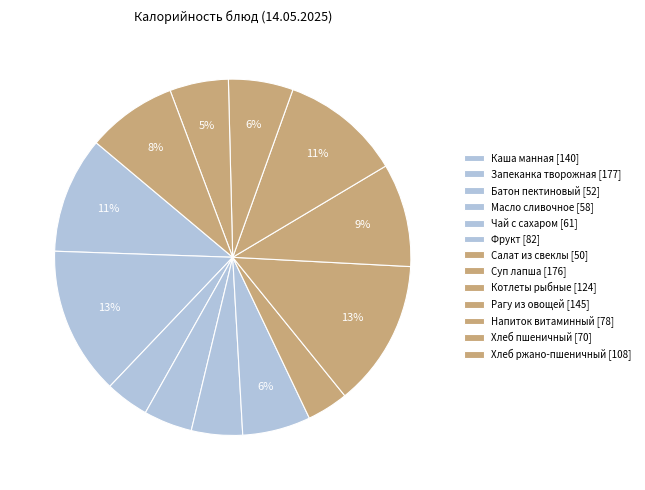

How many segments does this pie chart have?

13